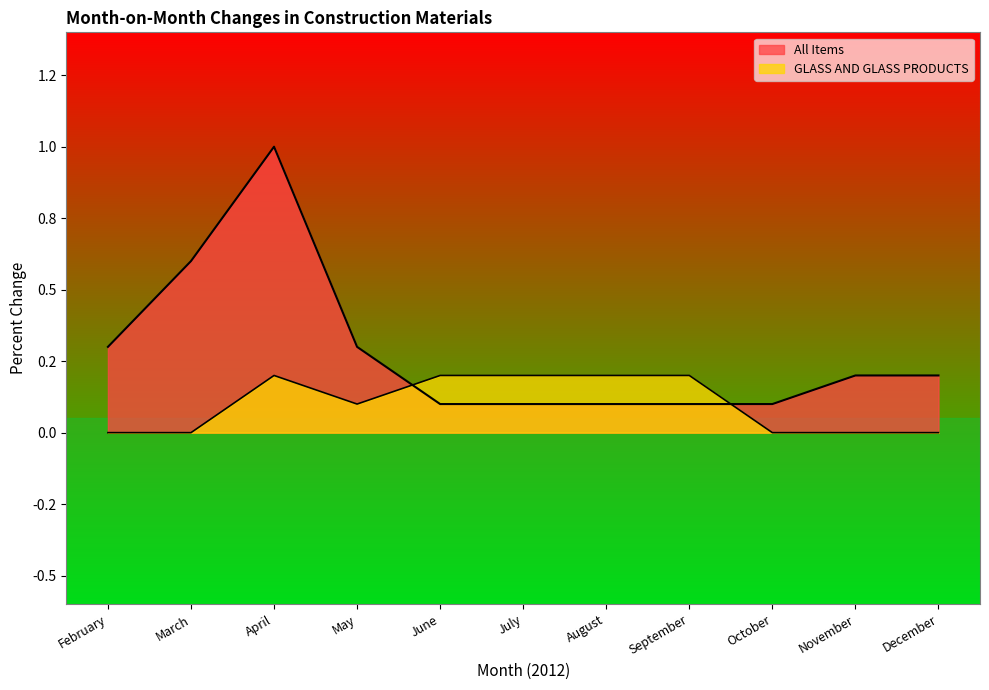

Reading left to right, what are all the values shown in this chart?

GLASS AND GLASS PRODUCTS: February=0.0	March=0.0	April=0.2	May=0.1	June=0.2	July=0.2	August=0.2	September=0.2	October=0.0	November=0.0	December=0.0
All Items: February=0.3	March=0.6	April=1.0	May=0.3	June=0.1	July=0.1	August=0.1	September=0.1	October=0.1	November=0.2	December=0.2